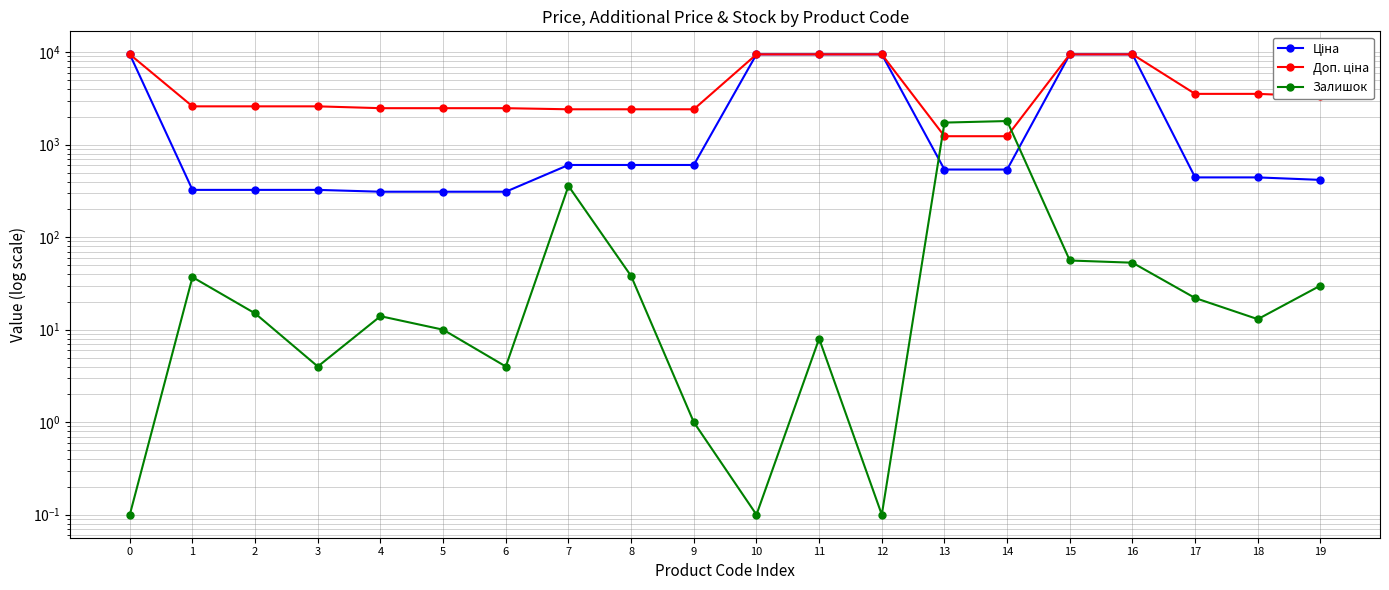

True or false: Доп. ціна has a value of 1915.4 at 13.

False